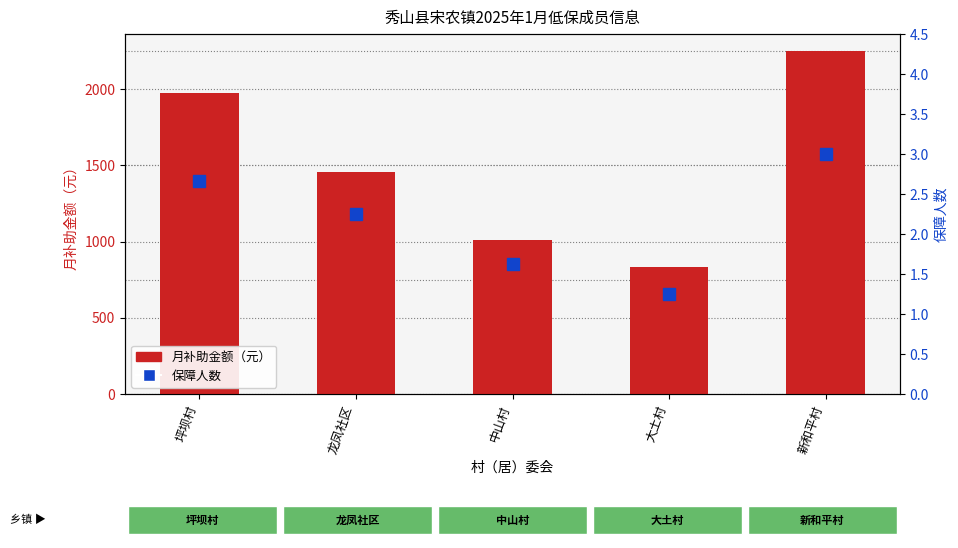

What is the difference between the 保障人数 values at 坪坝村 and 中山村?

1.0